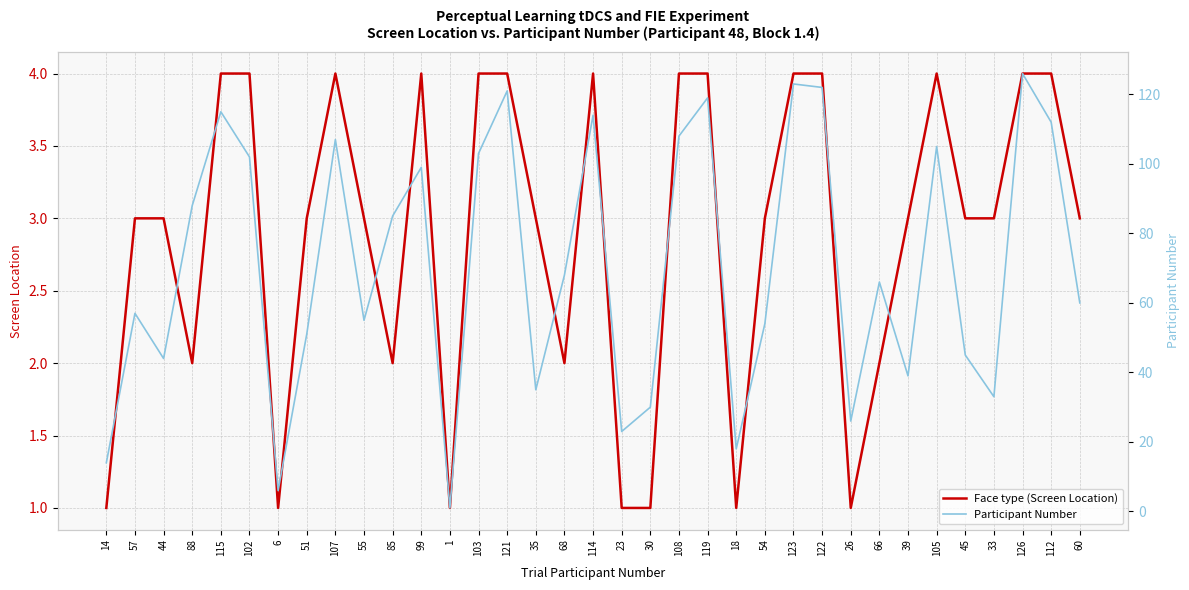

True or false: Face type (Screen Location) and Participant Number intersect in this chart.

False